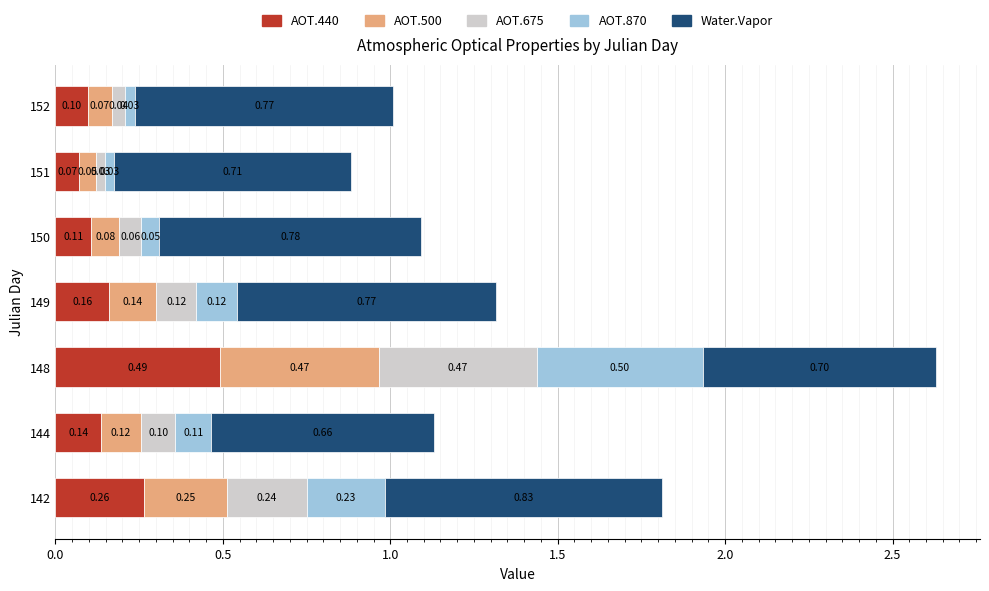

What is the sum of all AOT.440 values?

1.3